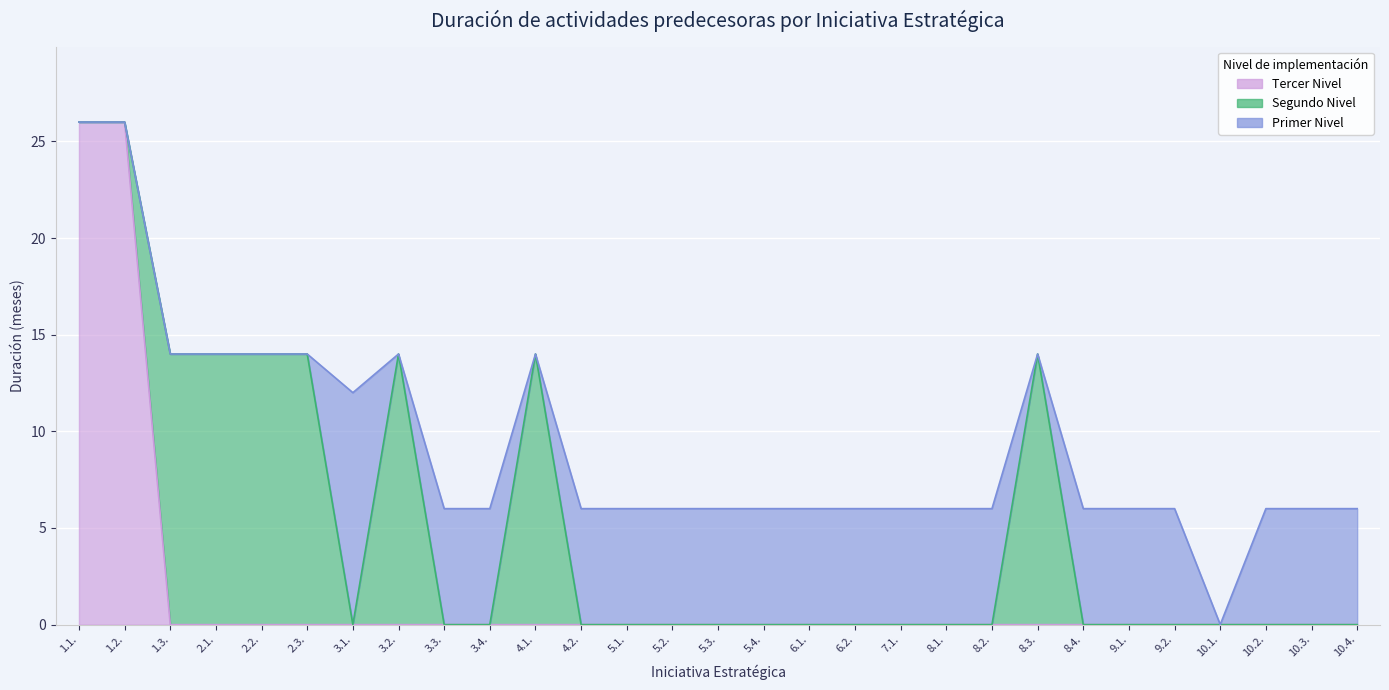

What is the label of the 9th point from the left?

3.3.